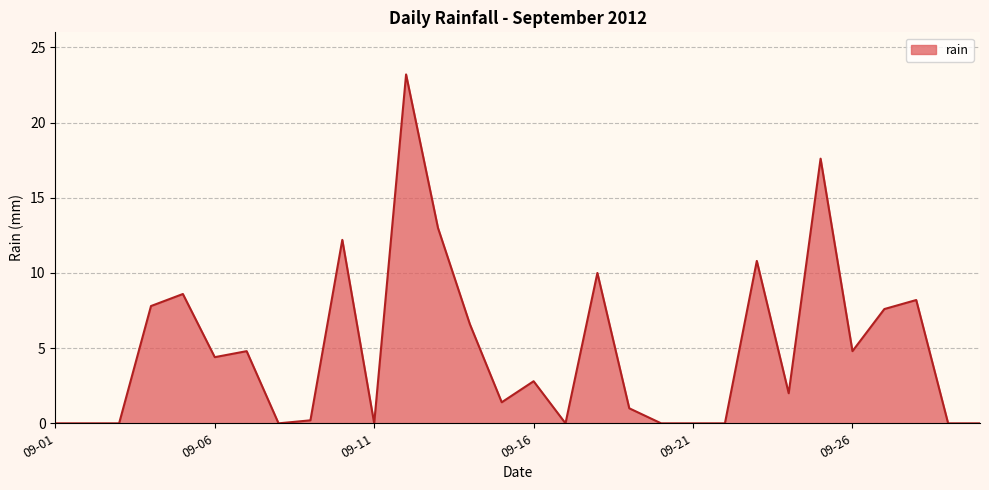

What is the maximum value shown in the chart?

23.2